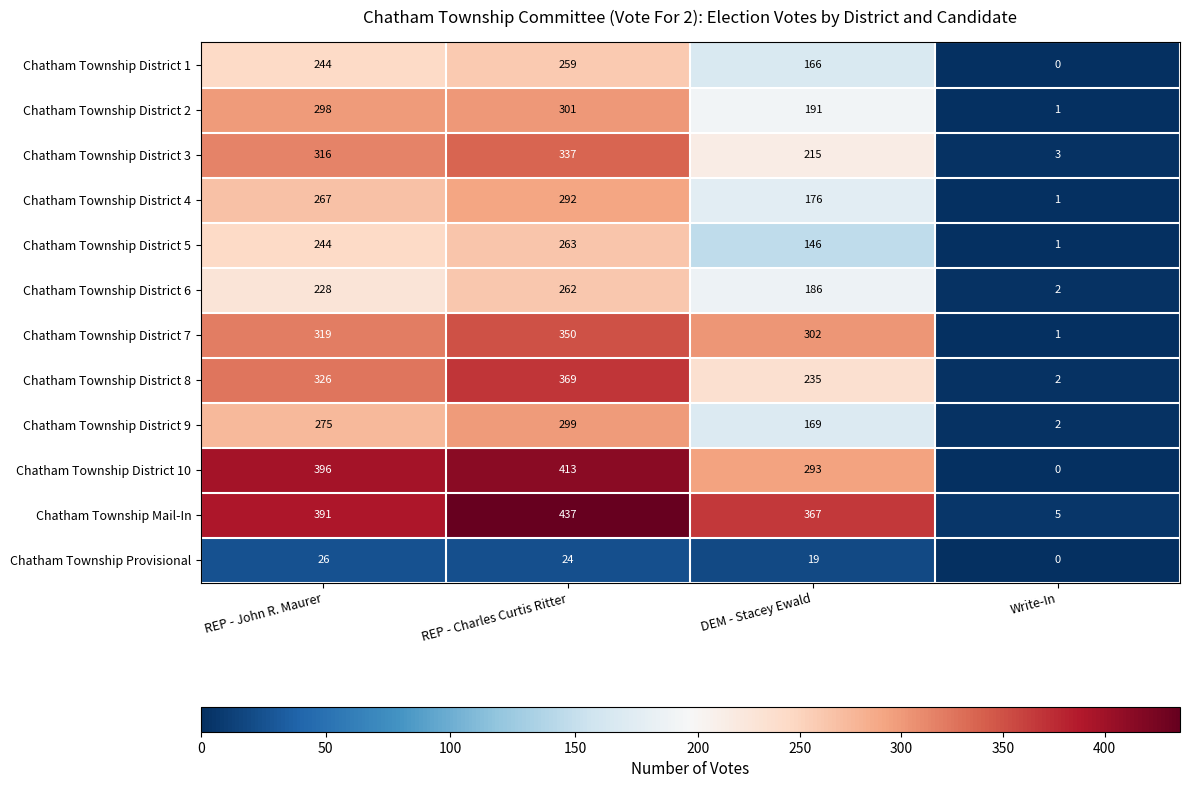

Which series has the largest range (max minus min)?

Chatham Township Mail-In